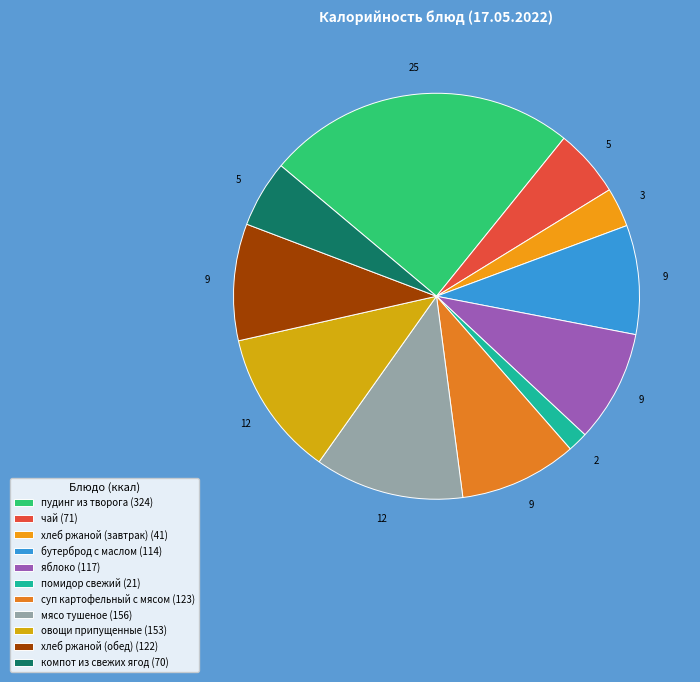

Is it true that компот из свежих ягод is 5% of the pie?

True